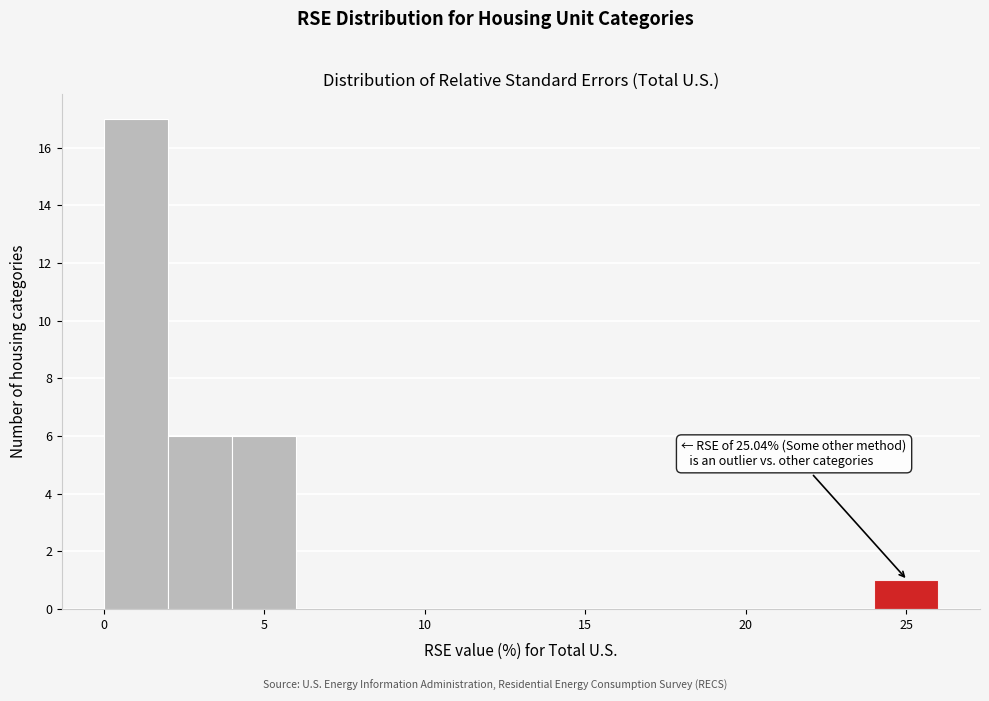

Over which range of the x-axis is the bar tallest?

0 to 2